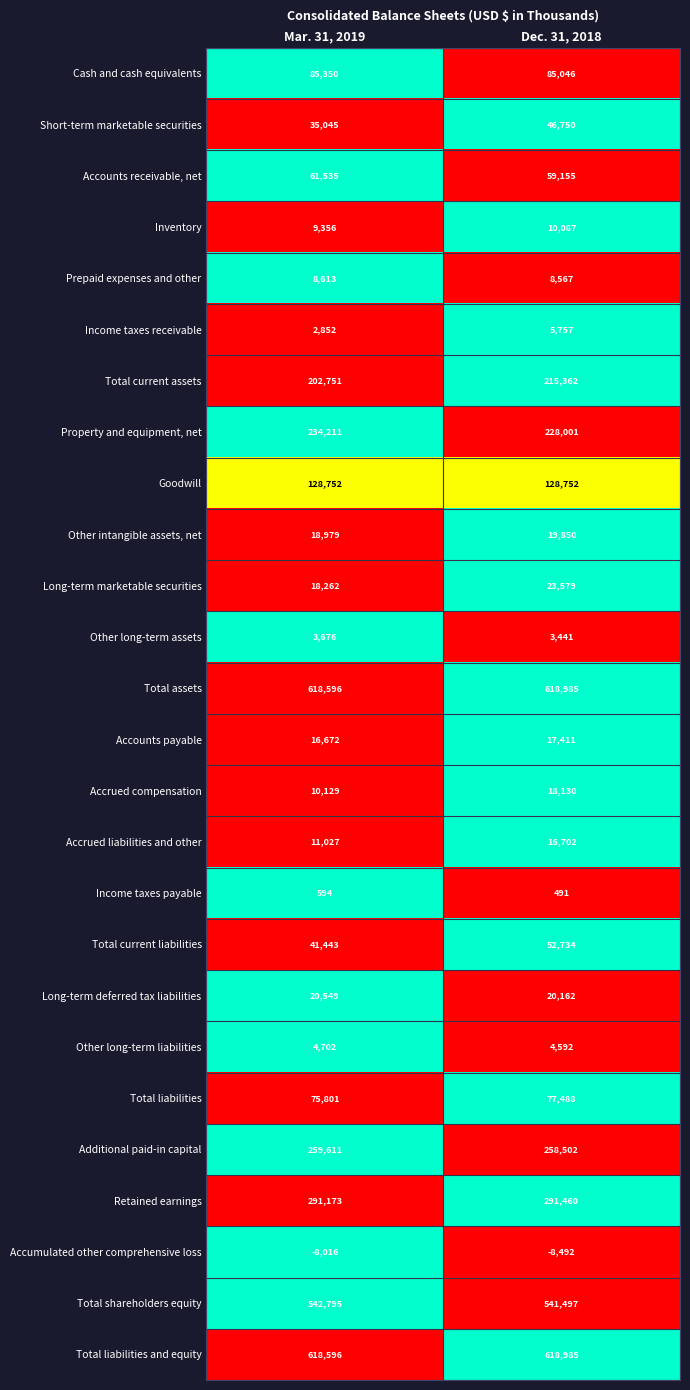

Which series has the widest spread of values?

Total current assets